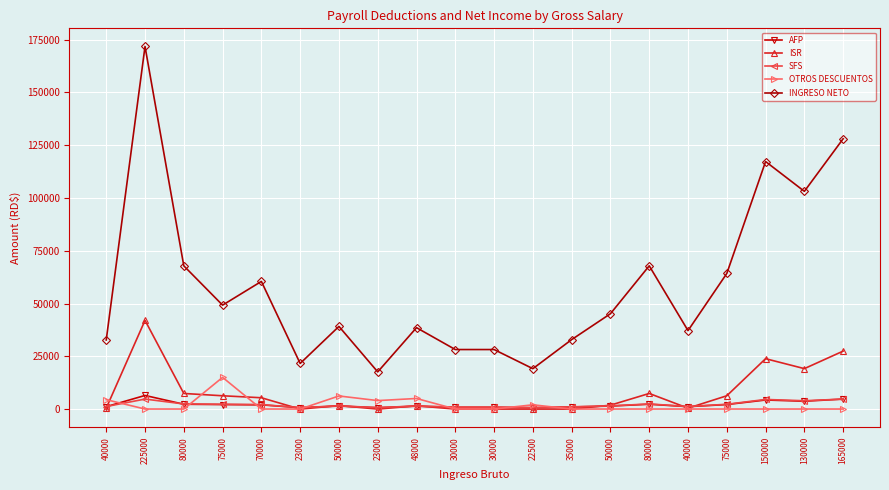

What is the label of the 7th point from the right?

50000